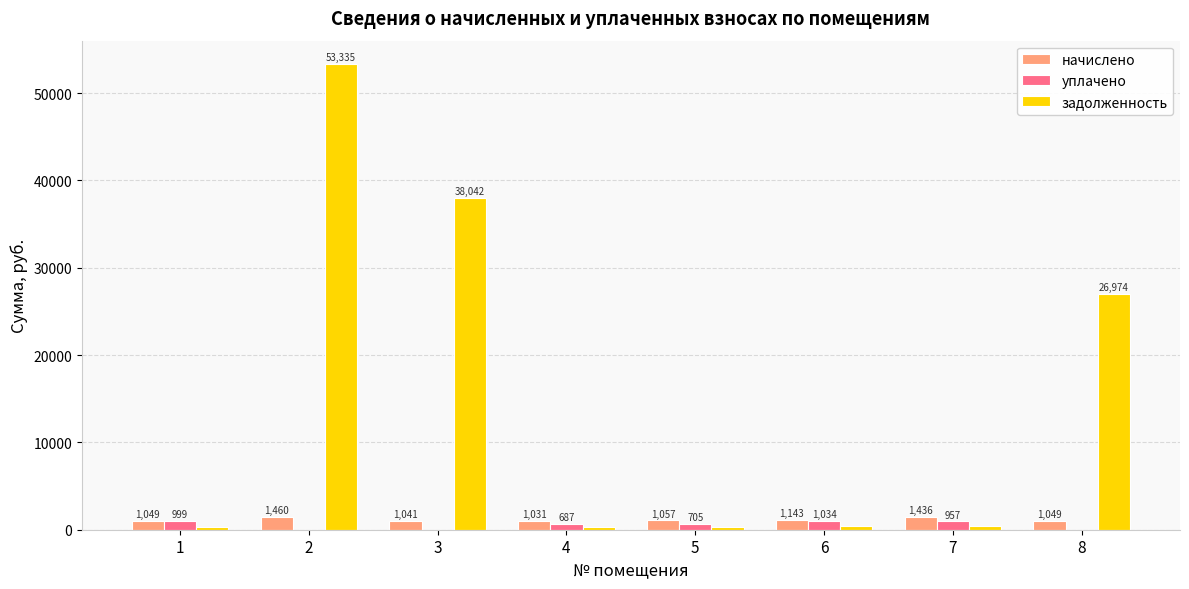

Where is задолженность nearest to the value 26839?

8